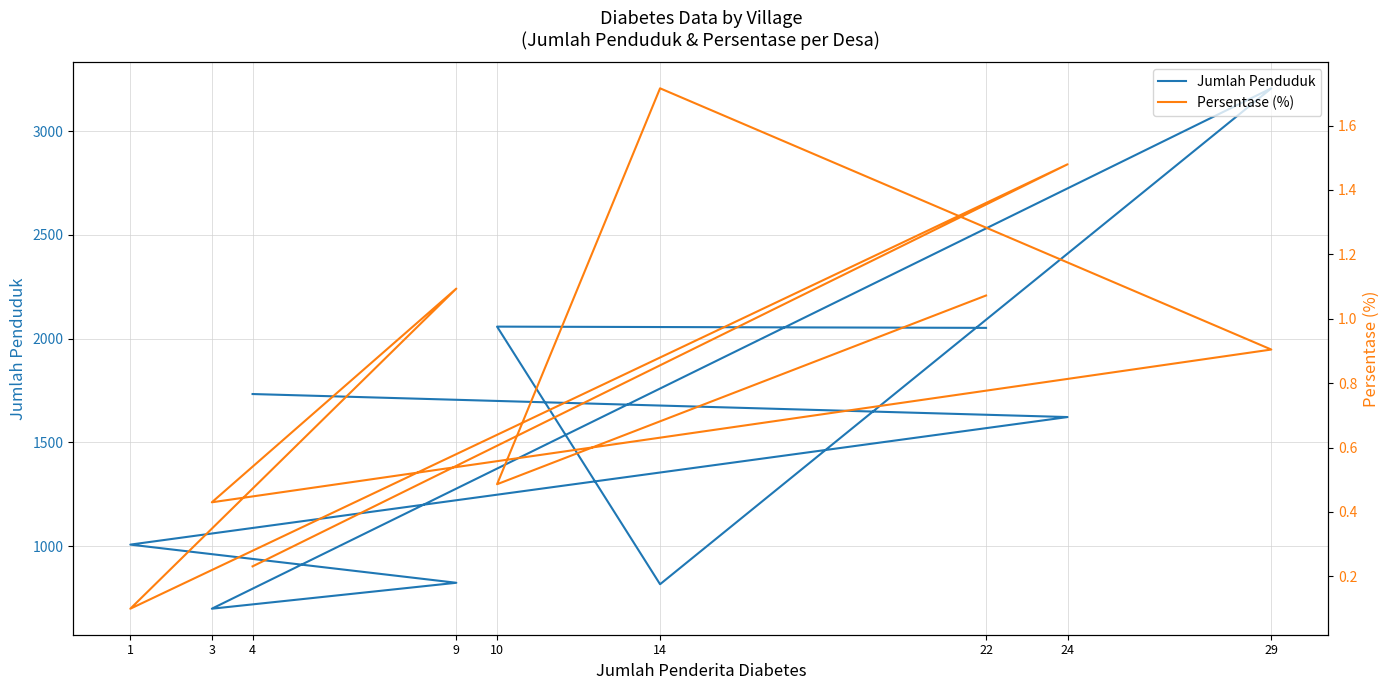

Which category has the highest value in the Jumlah Penduduk series?

29